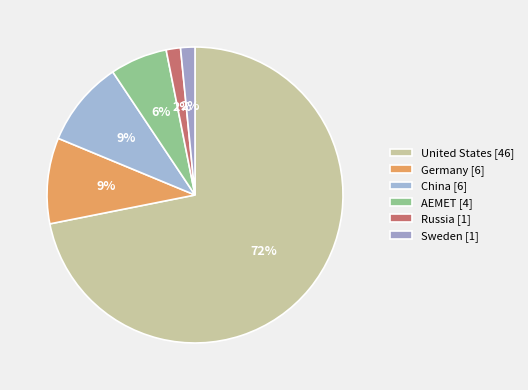

To the nearest percent, what is the average slice percentage?

17%